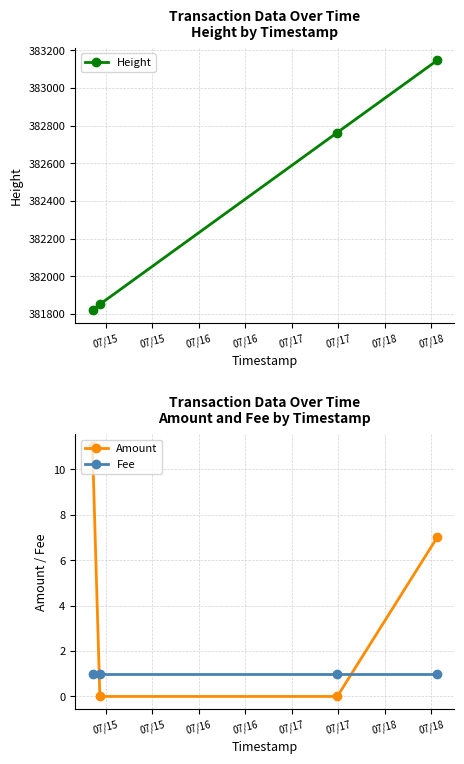

What is the average value of the Height series?

382395